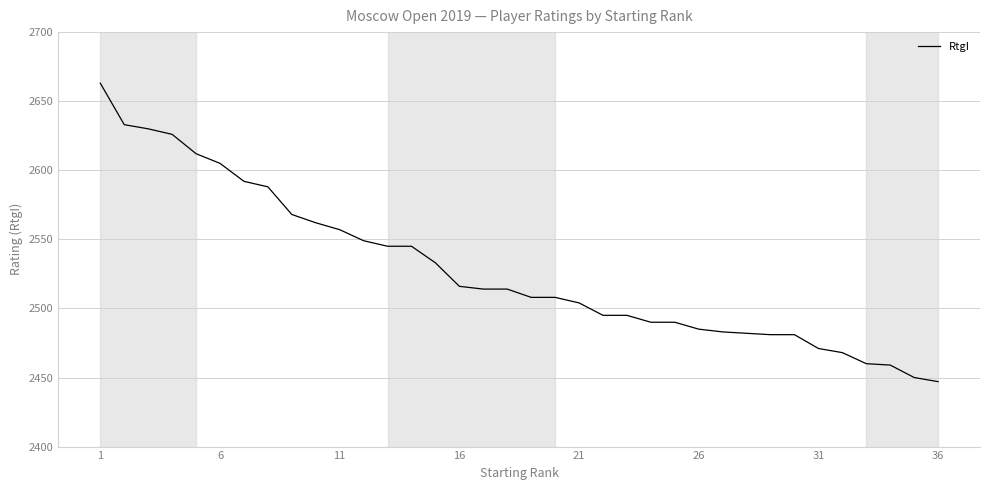

What is the smallest value displayed?

2447